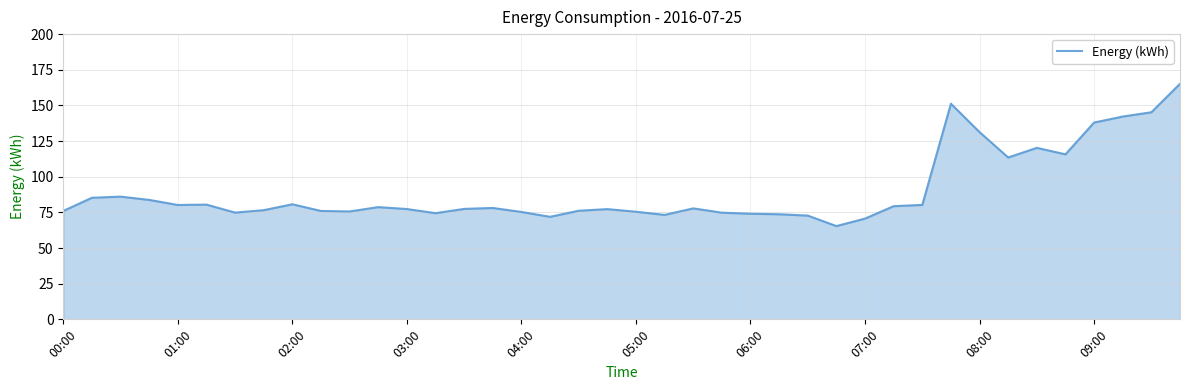

What is the minimum value shown in the chart?

65.4